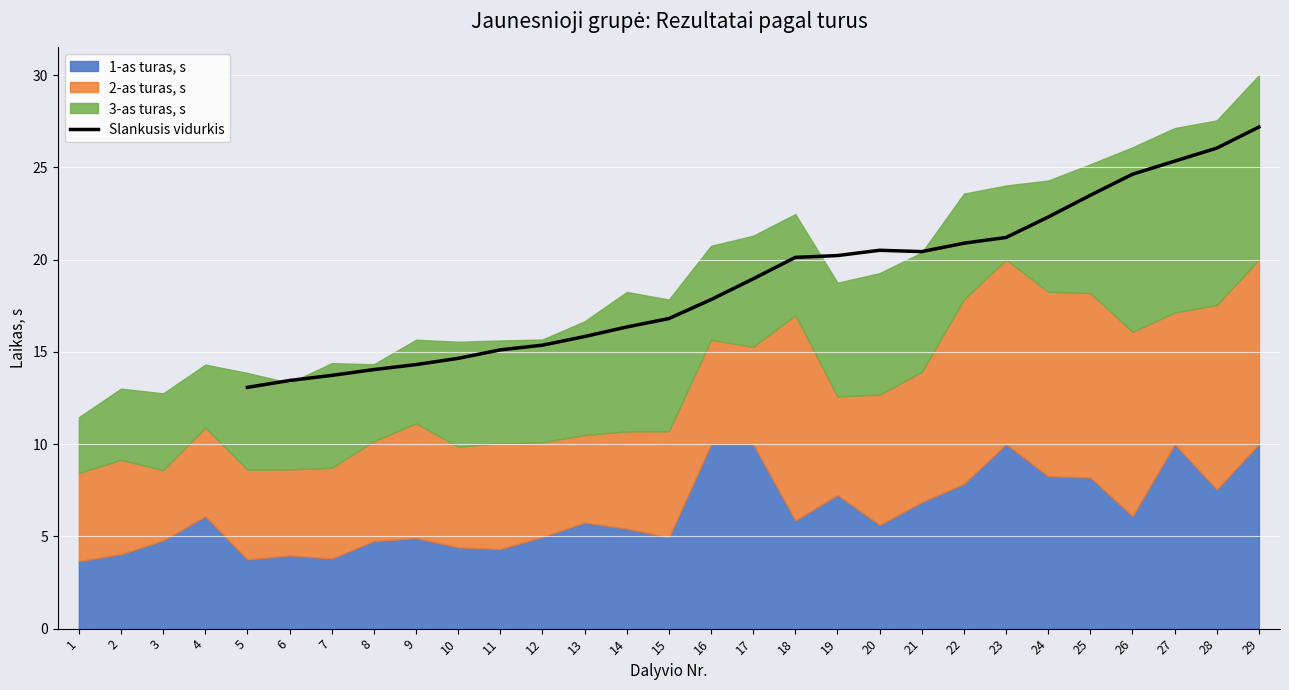

Which category has the highest value in the Slankusis vidurkis series?

29